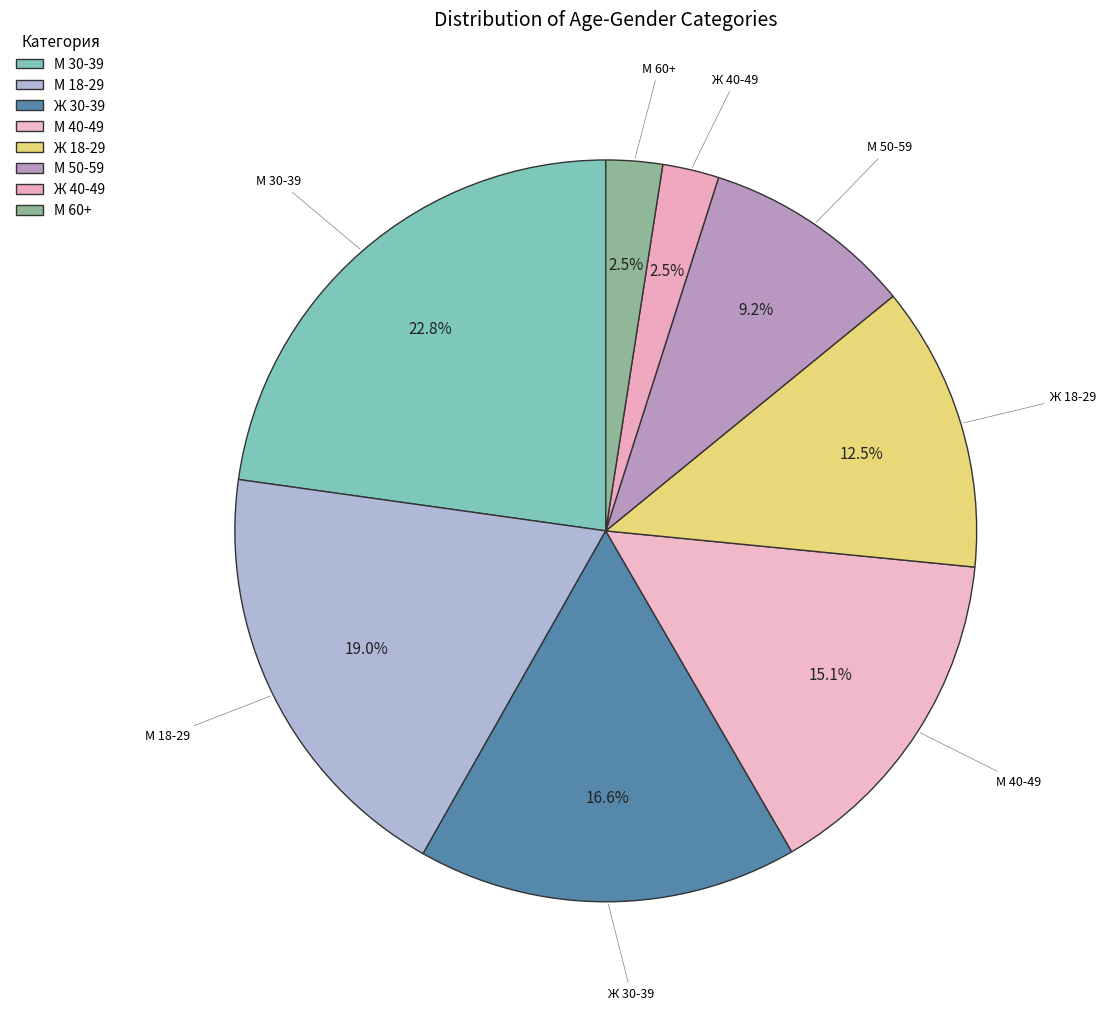

How many segments does this pie chart have?

8